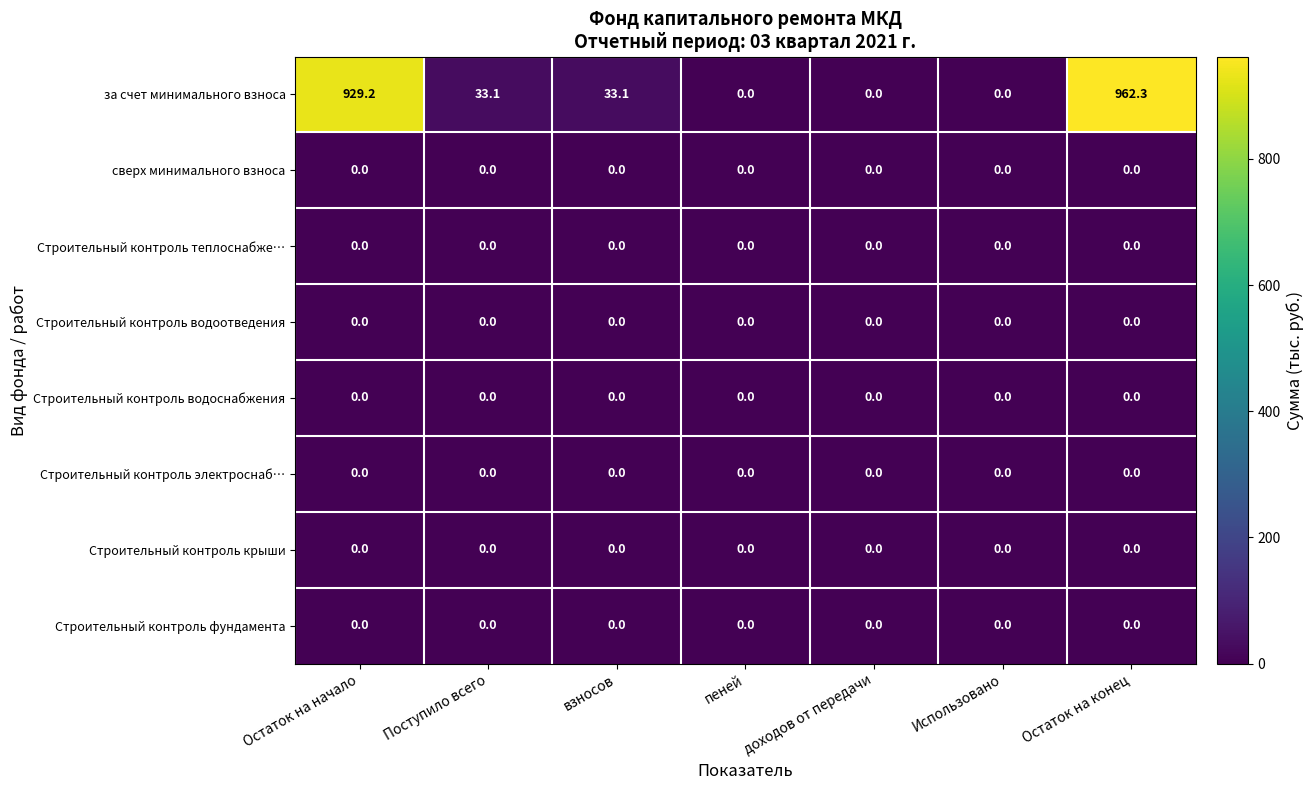

What is the difference between the highest and lowest values at Остаток на начало?

929.2